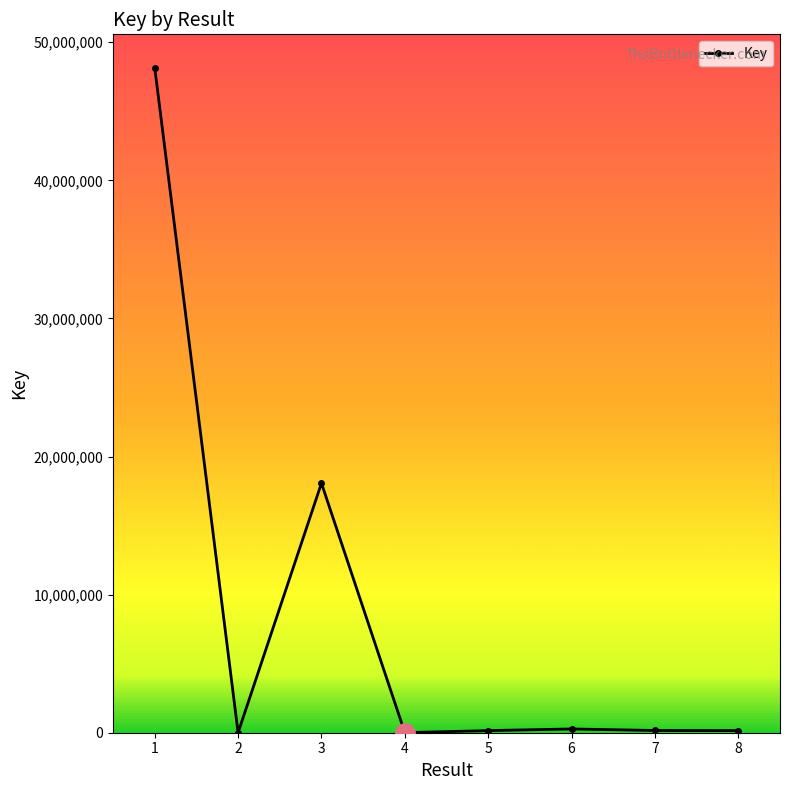

True or false: there are more than 0 points higher than both neighbors.

True